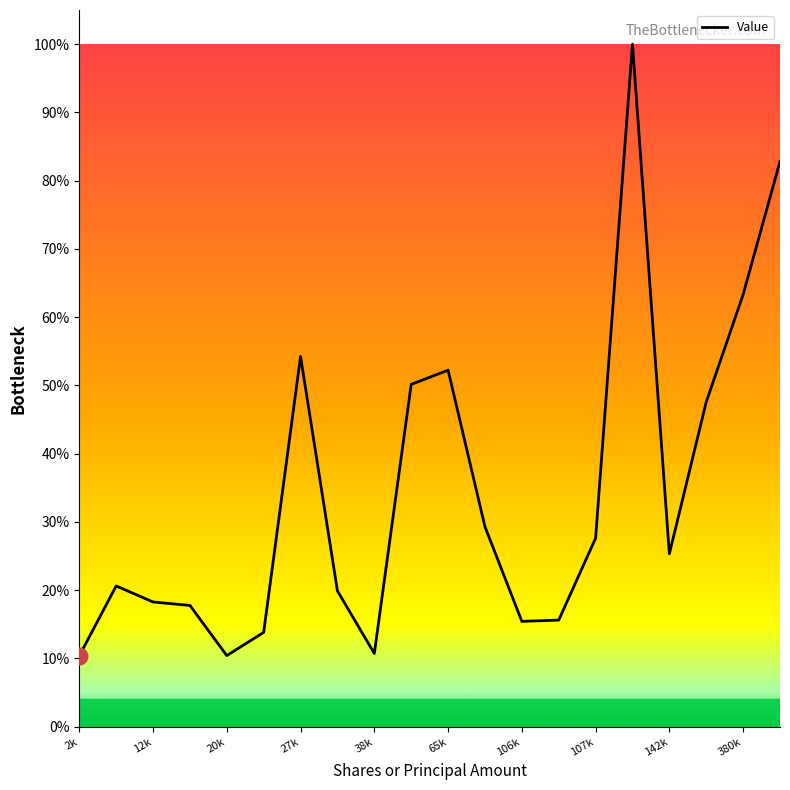

What is the maximum value shown in the chart?

100.0